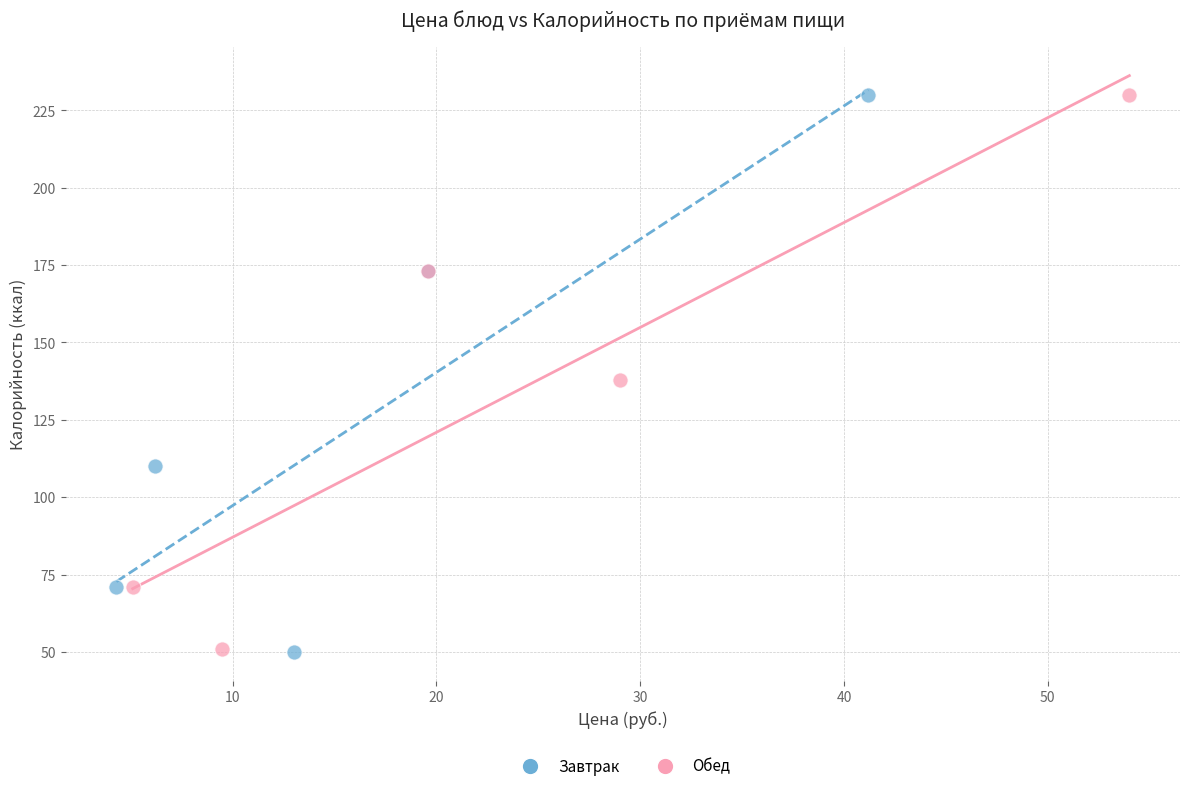

What are all the series names shown in the legend?

Завтрак, Обед